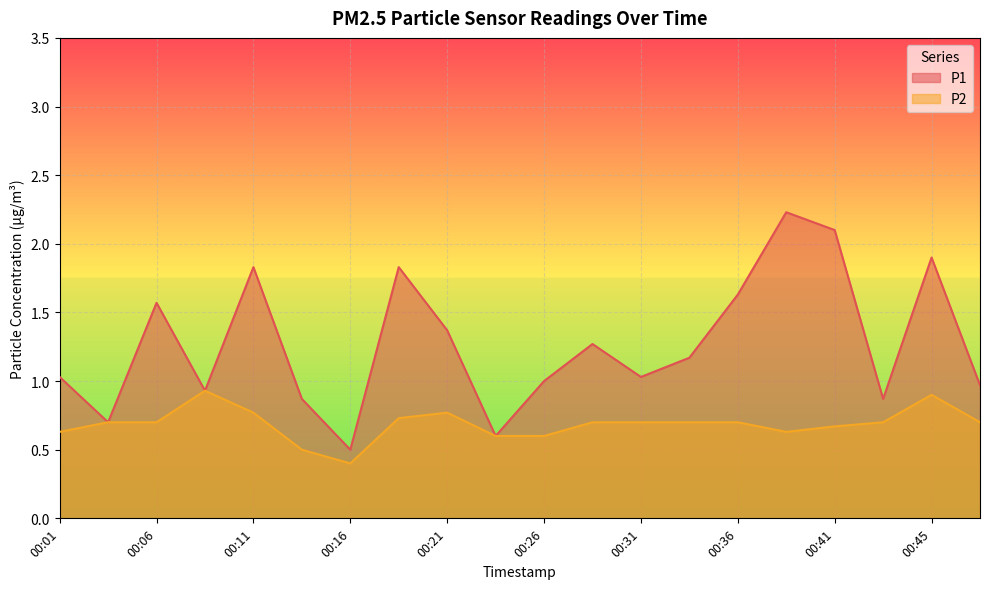

What is the difference between the maximum and minimum values in the P2 series?

0.5